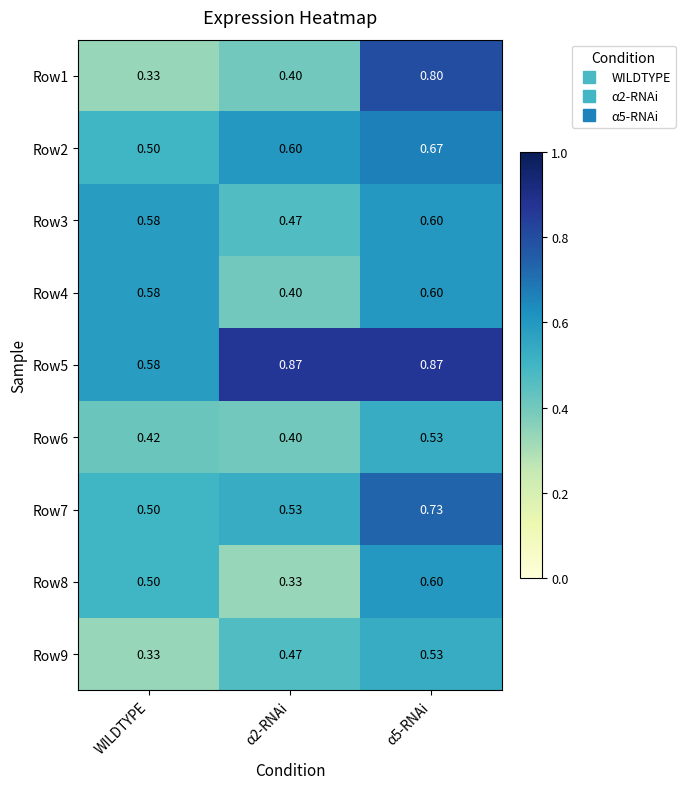

Is the value of Row3 at α2-RNAi greater than the value of Row8 at WILDTYPE?

No